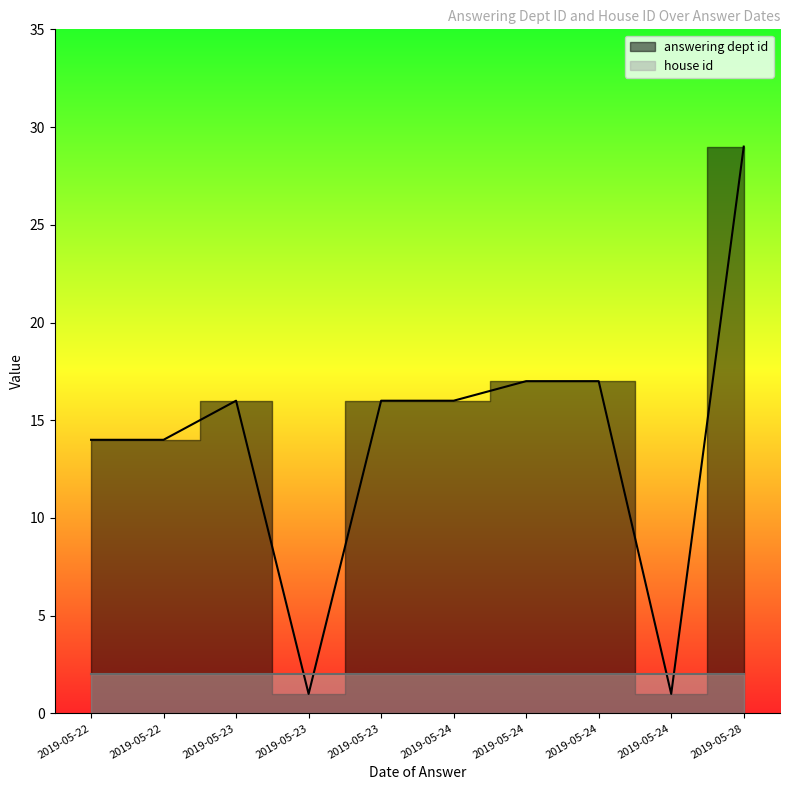

At 2019-05-23, list the series in order from smallest to largest.

house id, answering dept id